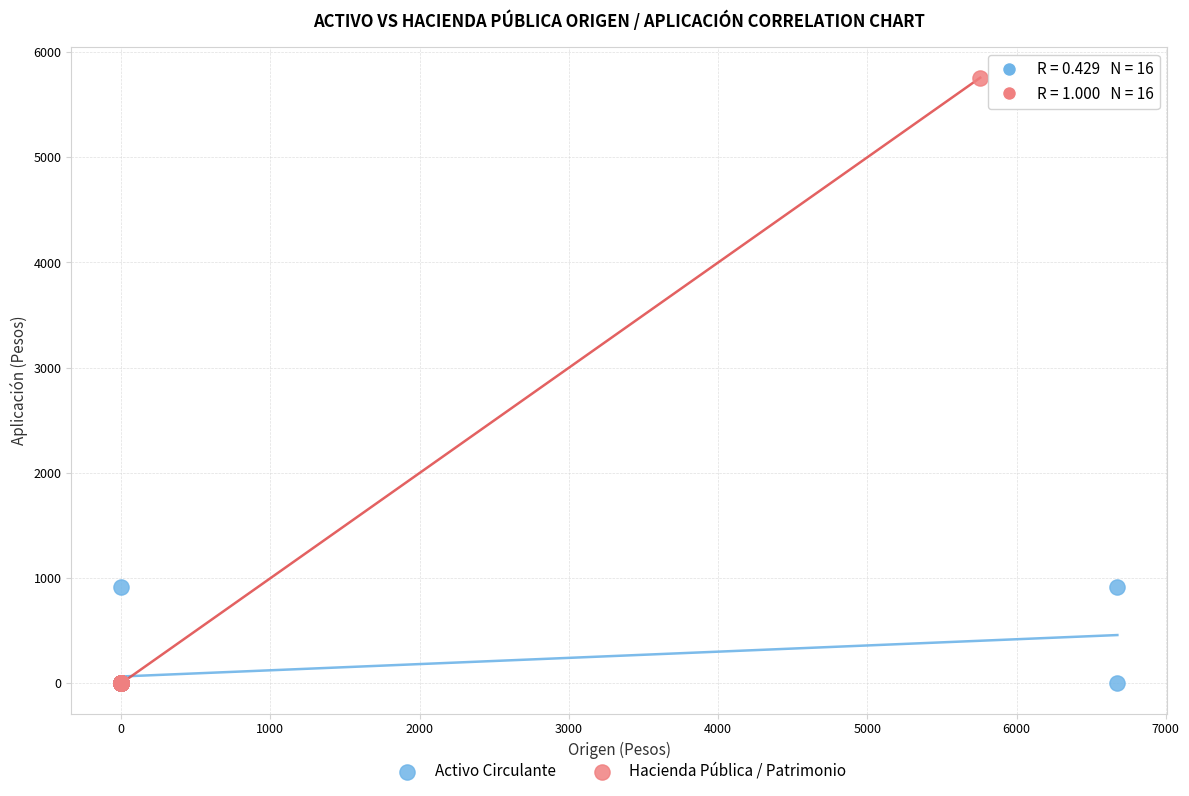

Which series has the largest Y range (max minus min)?

Hacienda Pública / Patrimonio